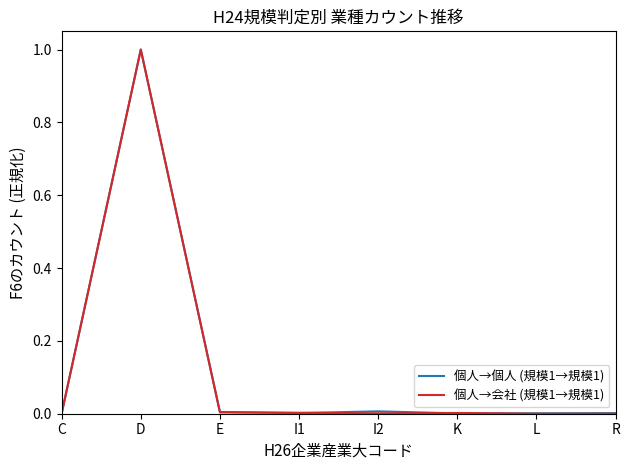

Does the chart display data point markers on the line(s)?

No